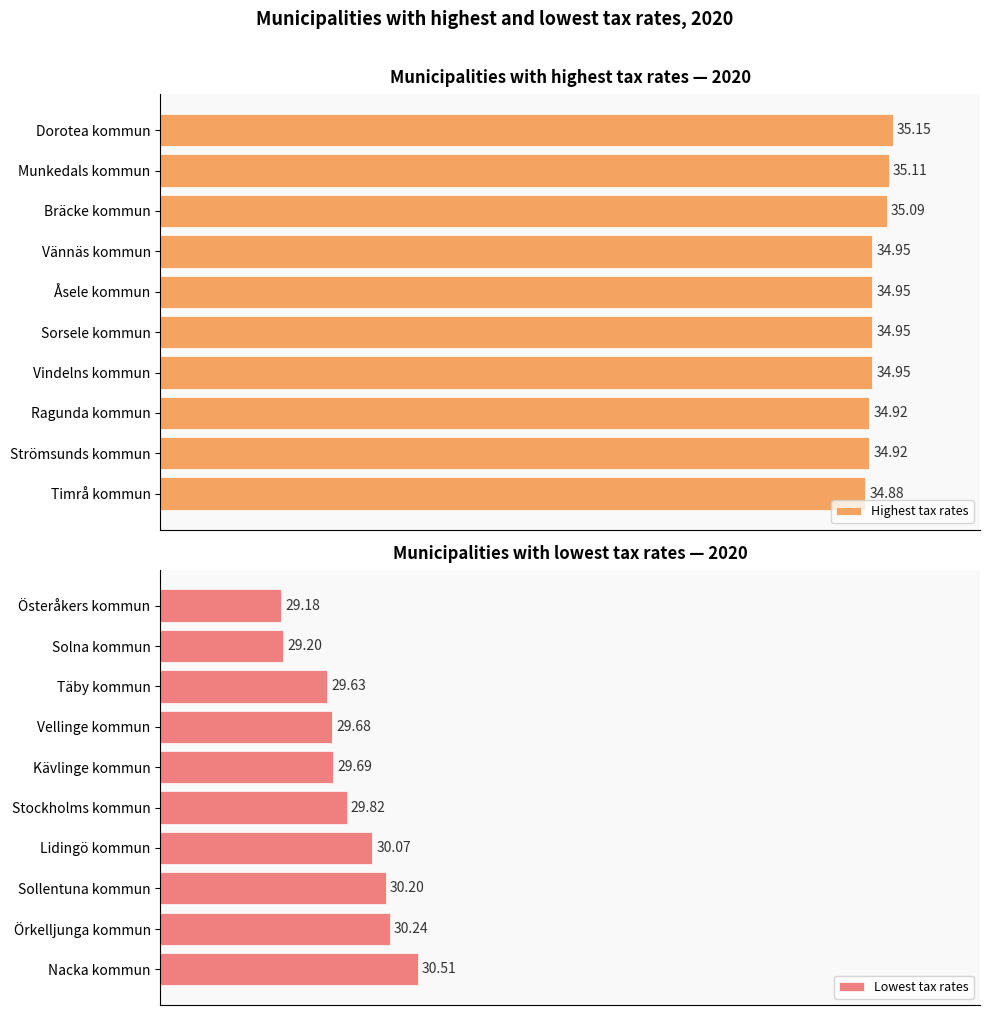

Which category has the highest value in the Highest tax rates series?

Dorotea kommun